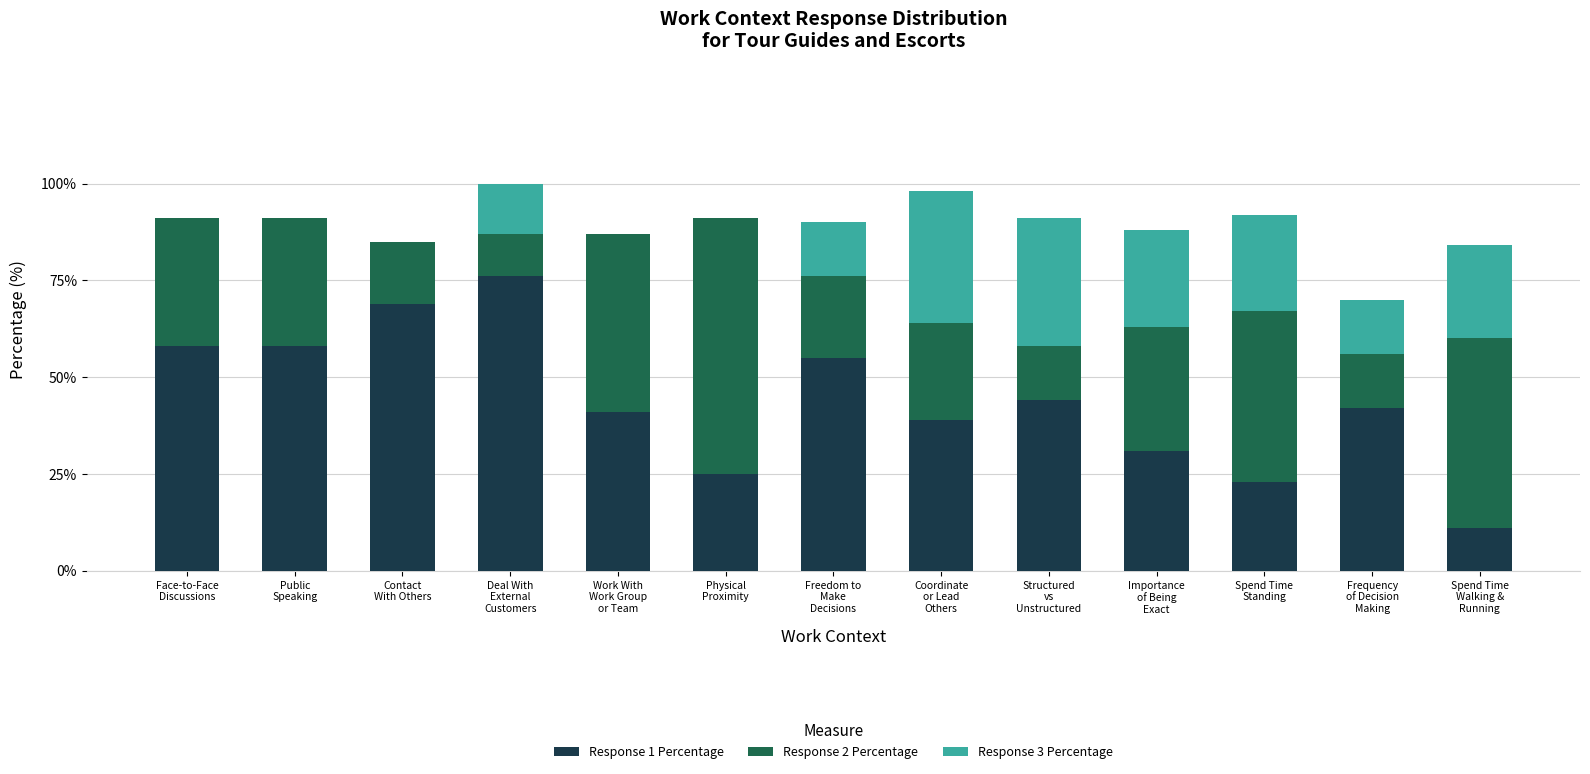

Where does the Response 3 Percentage series first go above 14?

Coordinate
or Lead
Others